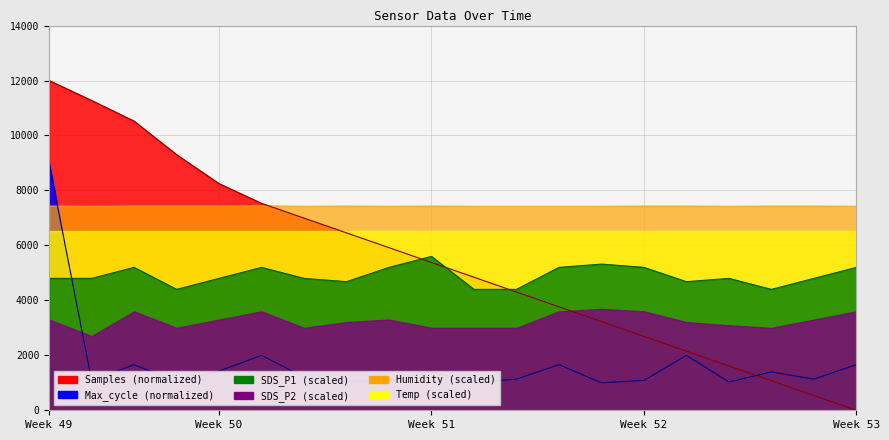

What is the sum of all Max_cycle values?

34062.4